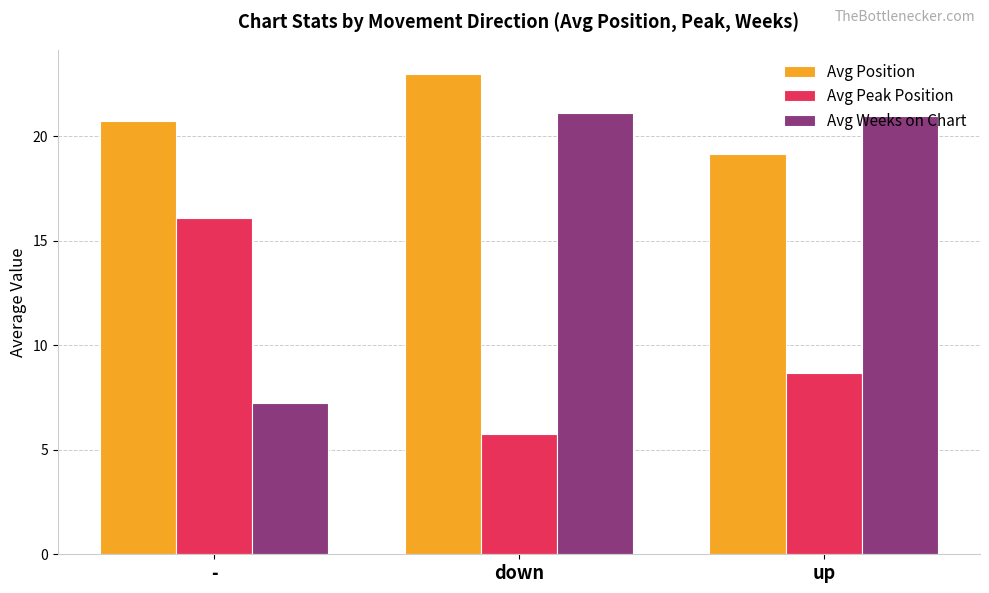

True or false: Avg Position has a value of 19.2 at up.

True